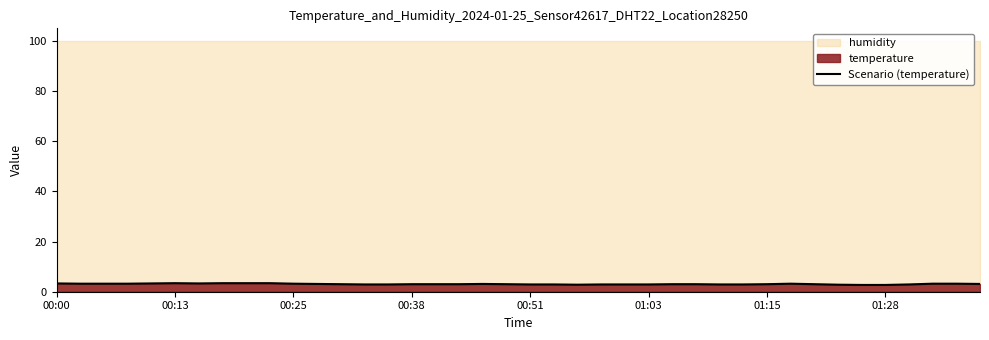

At which label does the data first exceed 3?

00:00